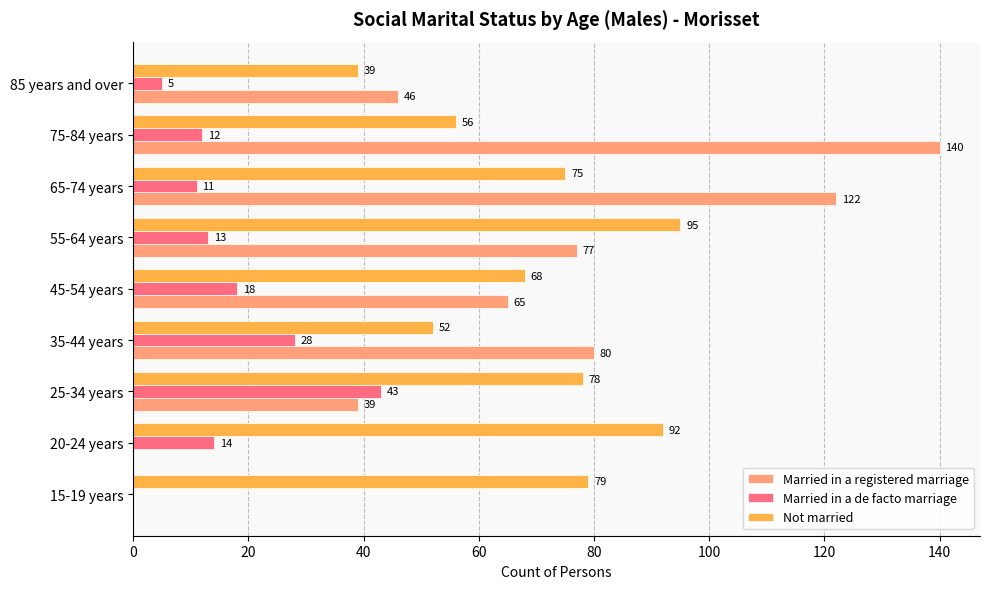

What is the sum of all Married in a registered marriage values?

569